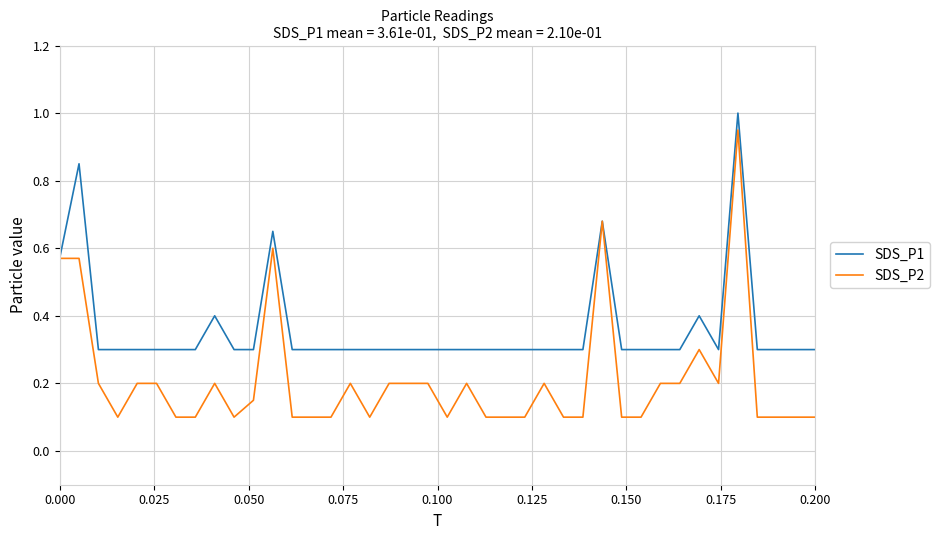

Which series has the widest spread of values?

SDS_P2